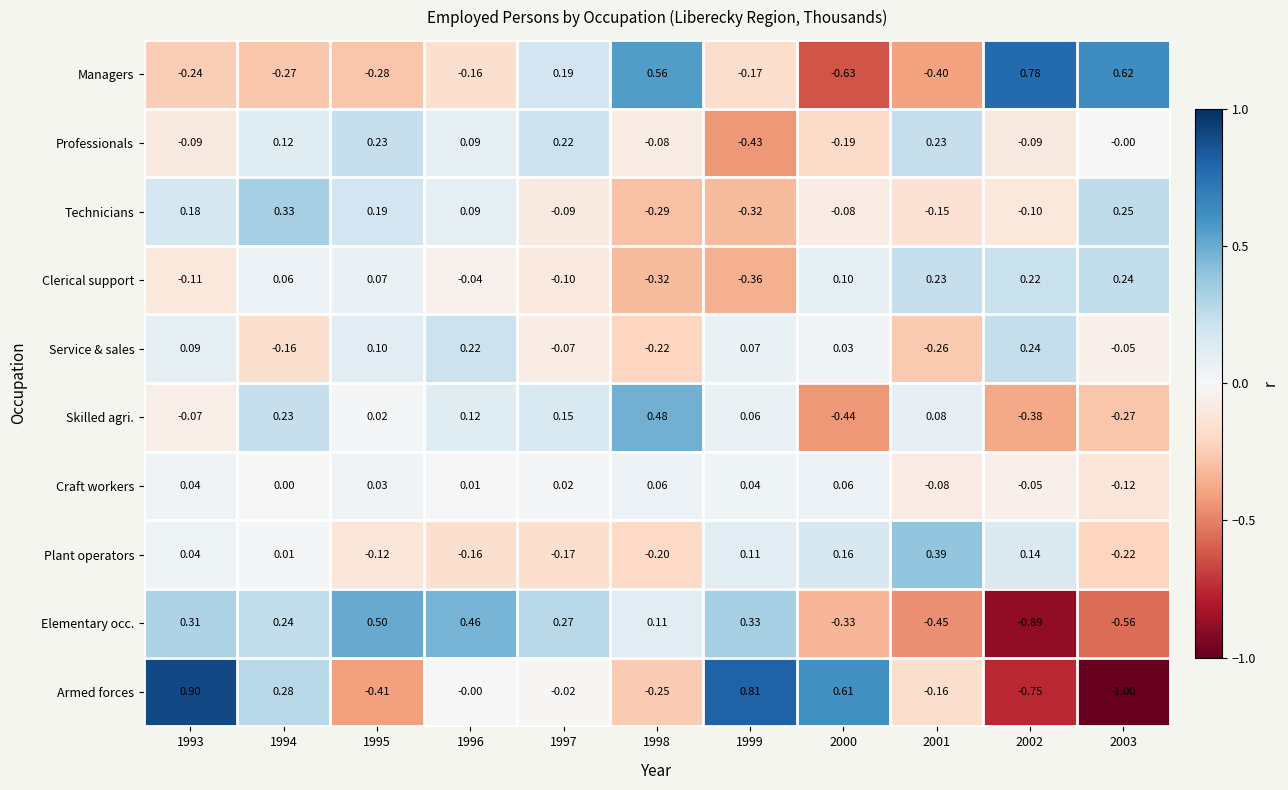

Which series changed the most between 1994 and 1998?

Managers